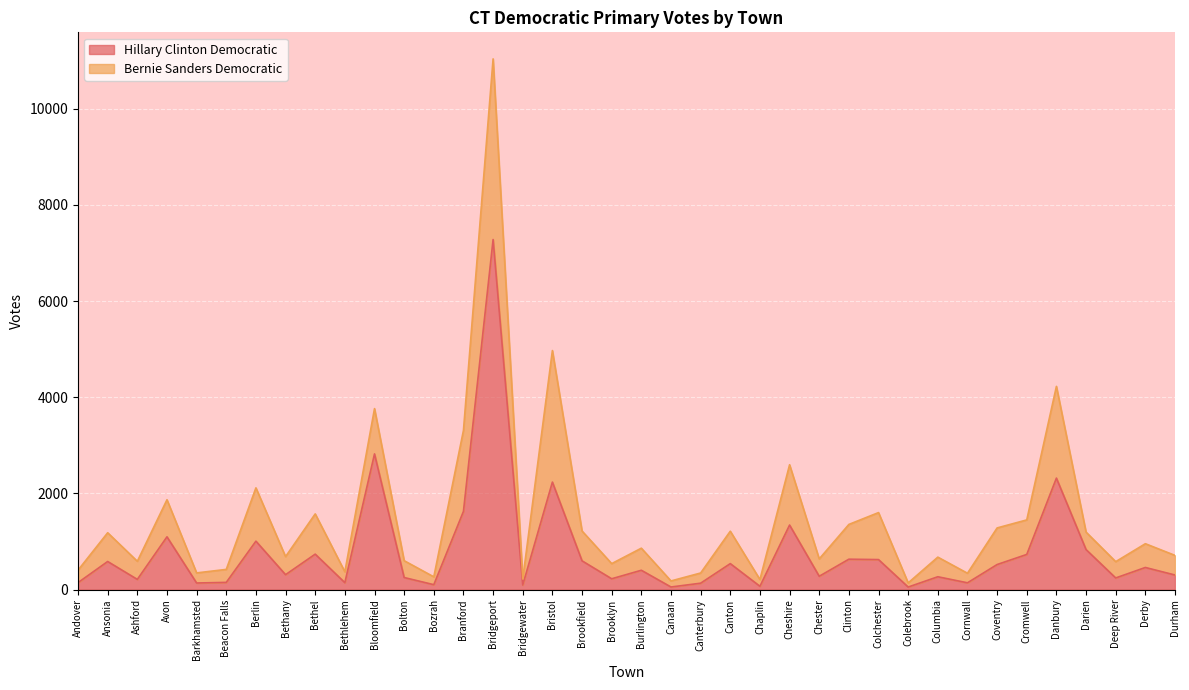

Is it true that the value at Burlington is 700?

False